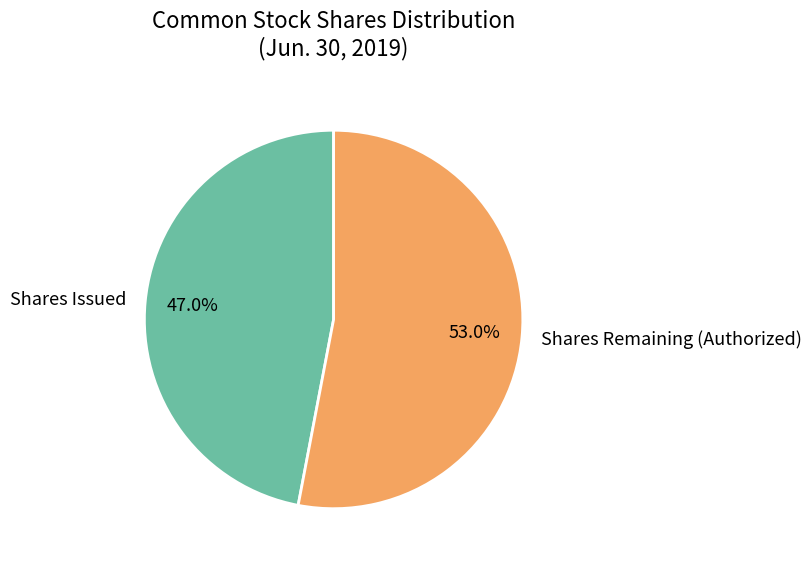

How many slices are in this pie chart?

2